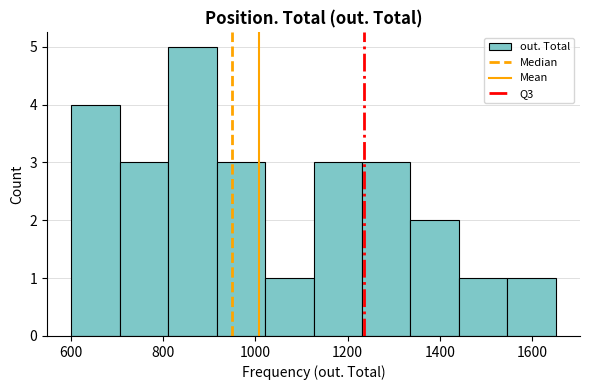

What is the height of the bar covering 820 to 920 on the x-axis? Neither the bar edges nor the heights are printed on the chart, so give them approximately, as read against the axes.

5